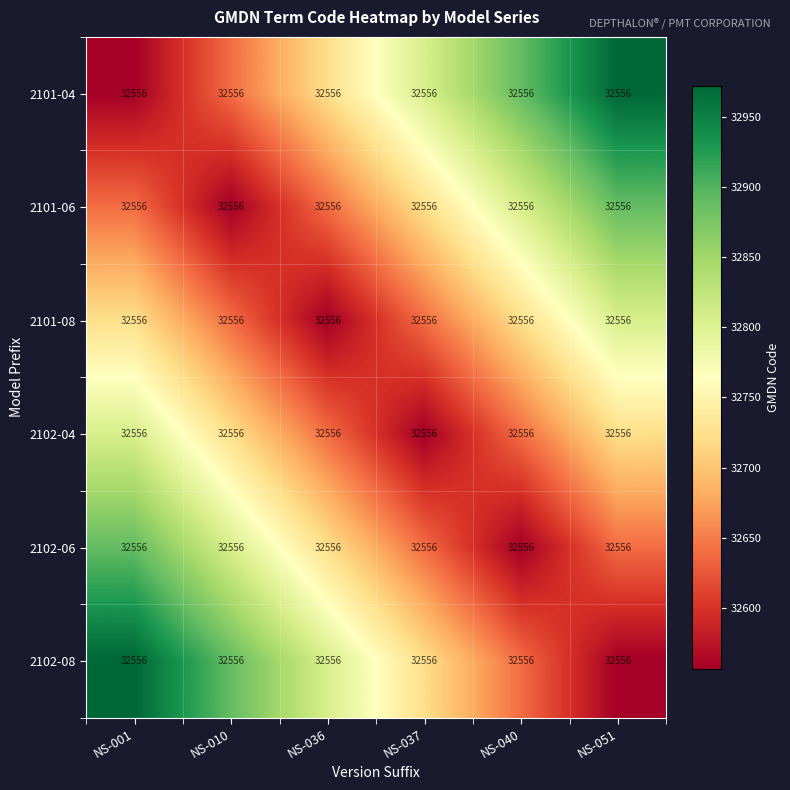

Which series has the widest spread of values?

2101-04